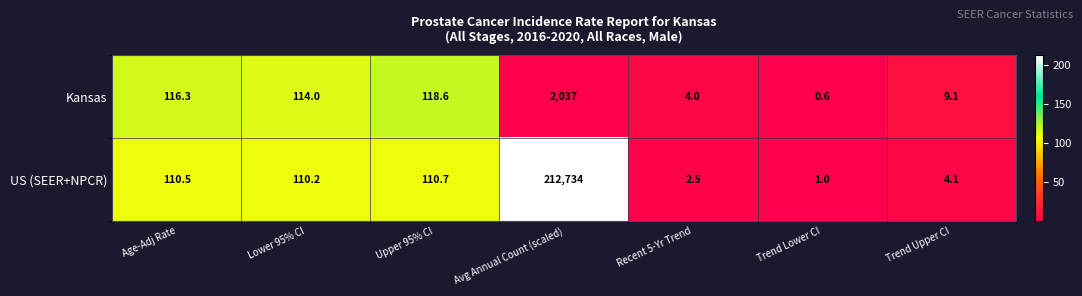

Which category has the lowest value across all series?

Trend Lower CI